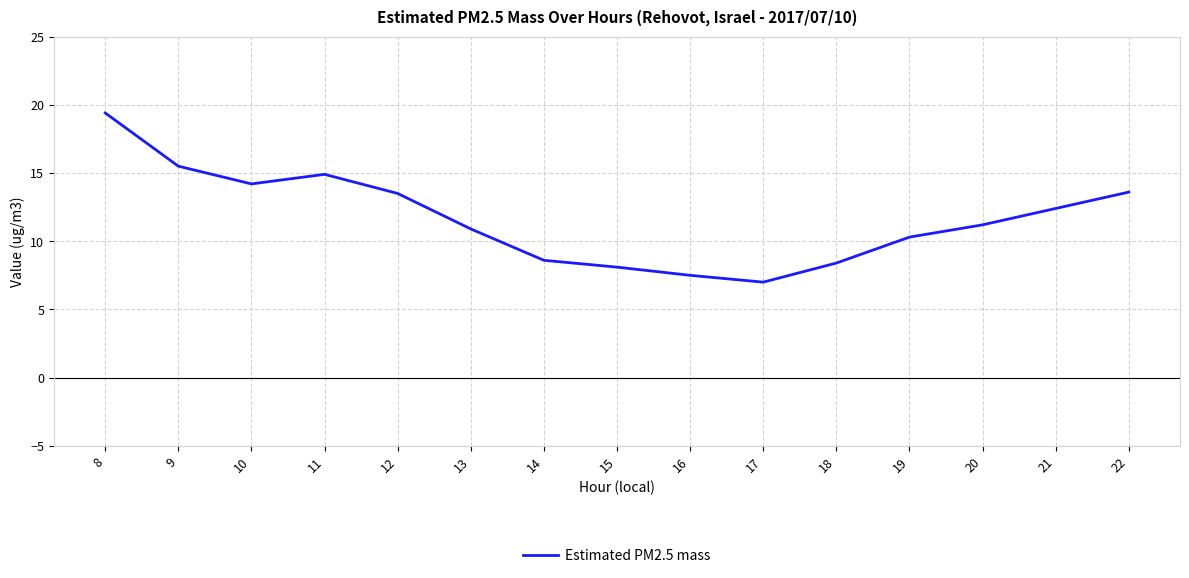

What is the approximate value at 13?

10.9